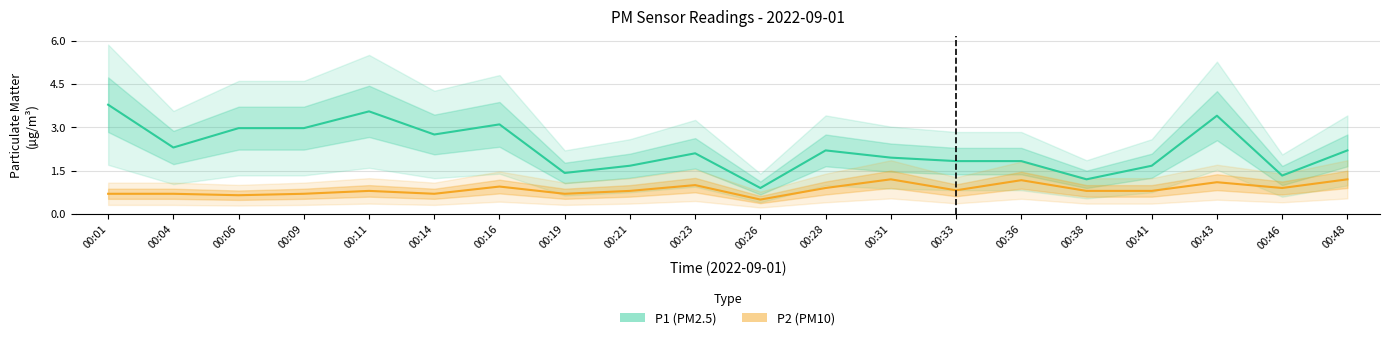

True or false: P1 has a value of 3.1 at 00:16.

True